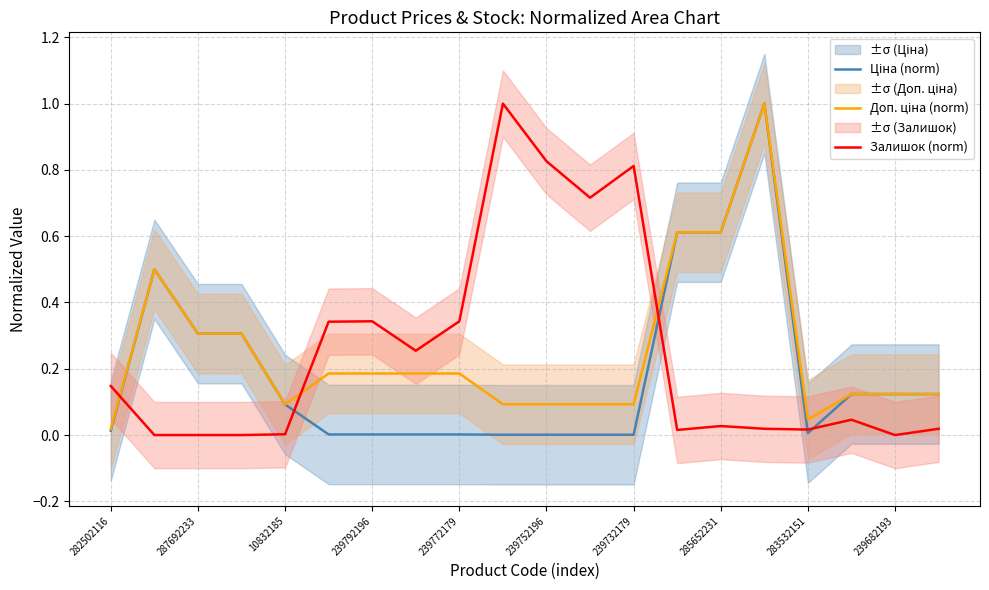

The value of Залишок (norm) at 15 is 0.0. True or false?

True